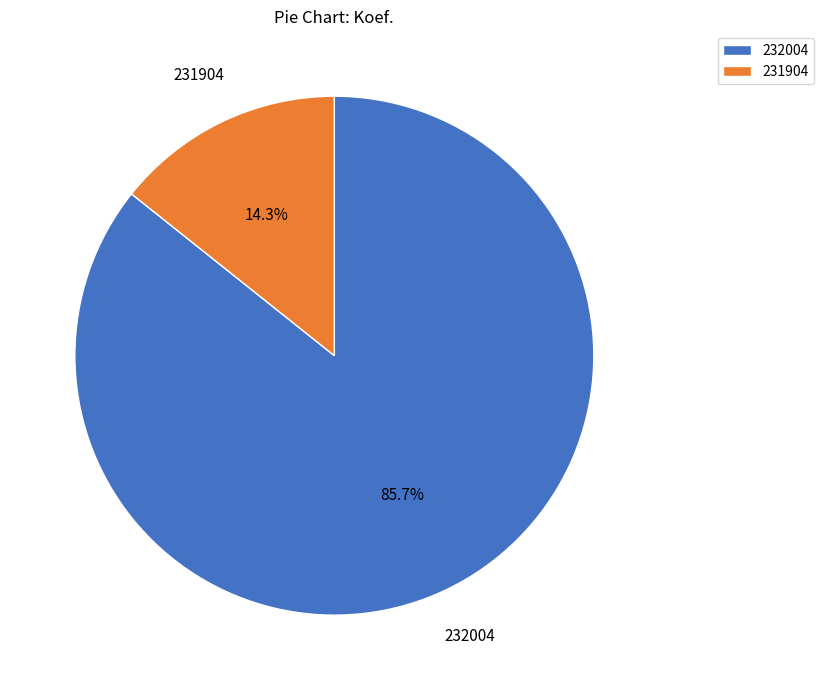

To the nearest percent, what portion does 231904 represent?

14%